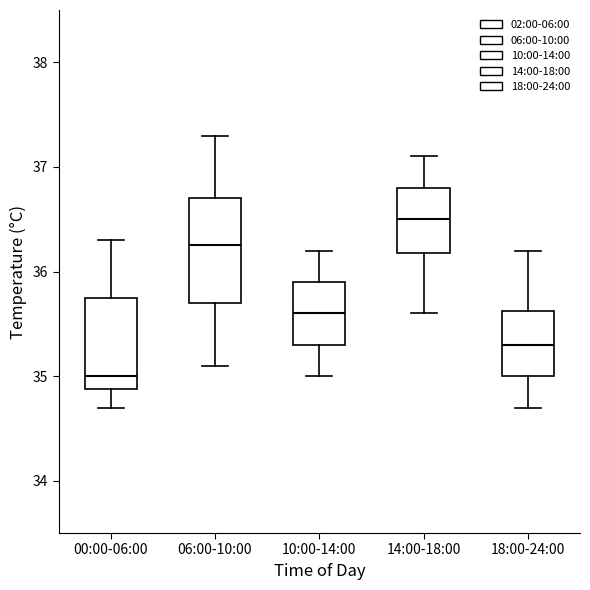

Which box has the highest median line?

14:00-18:00